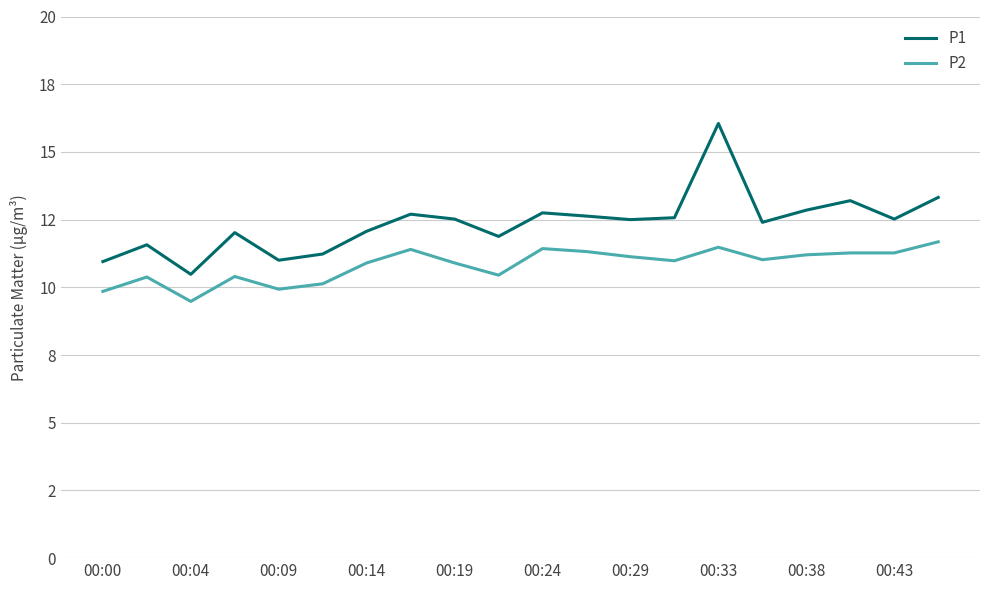

What are all the series names shown in the legend?

P1, P2